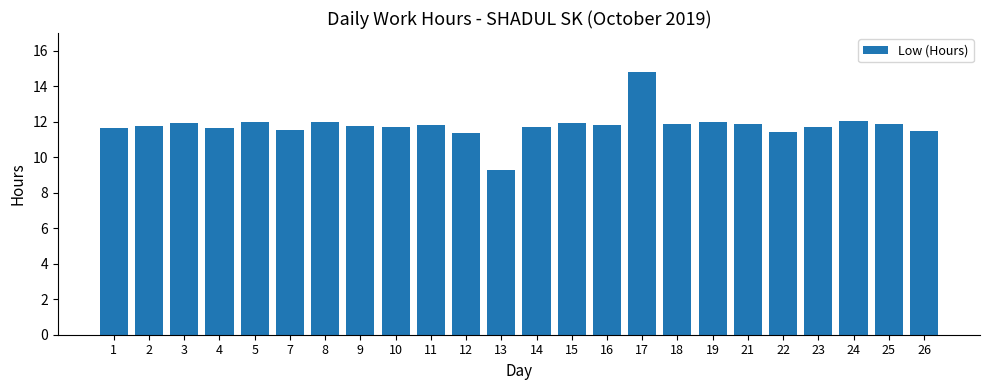

What is the value of the 23rd bar from the left?

11.9